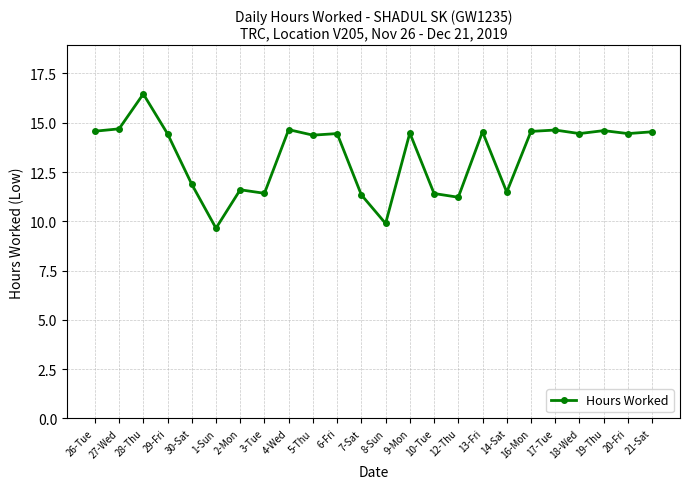

Does the chart have visible grid lines?

Yes